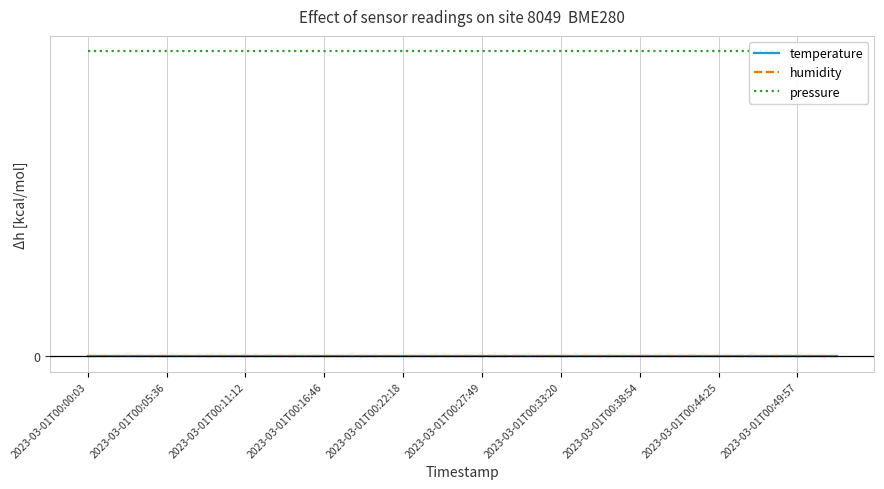

What position from the right is 2023-03-01T00:05:36?

18